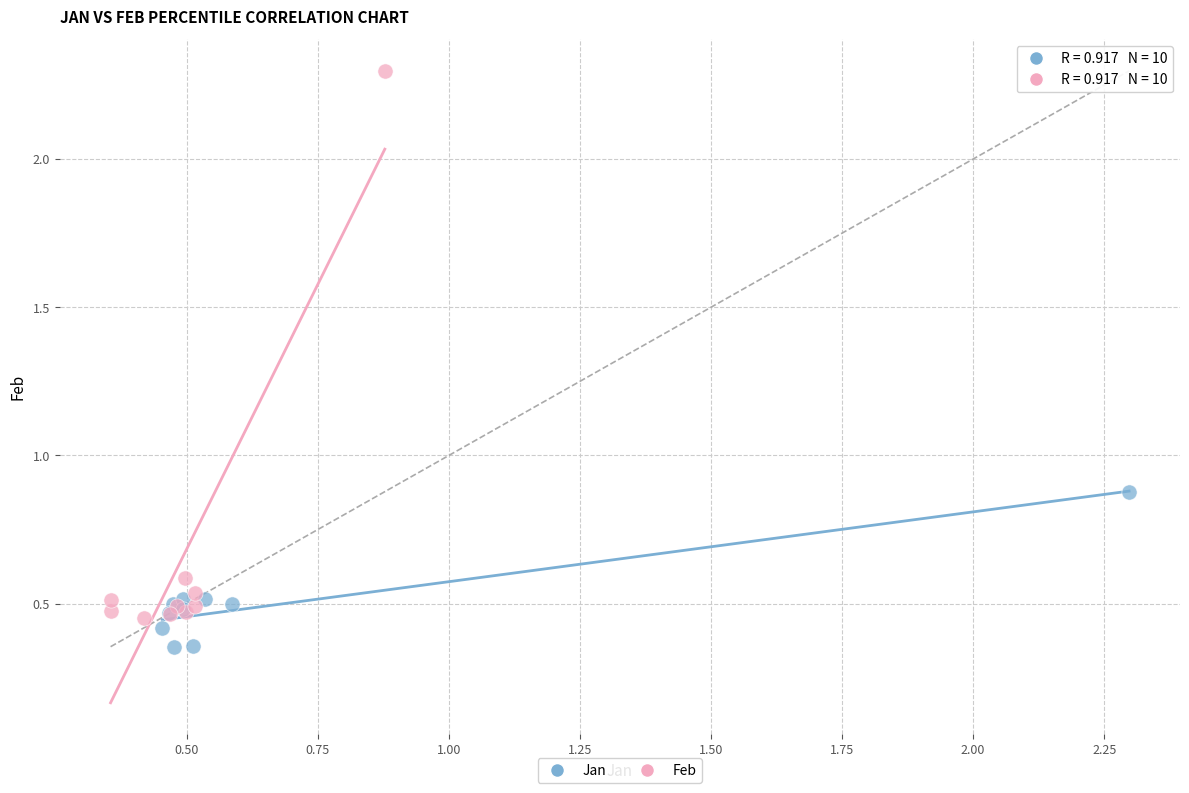

Which series has the widest spread of Y values?

Feb